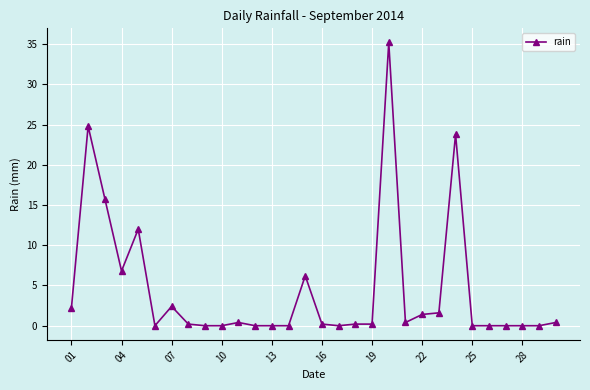

What is the greatest value displayed?

35.2